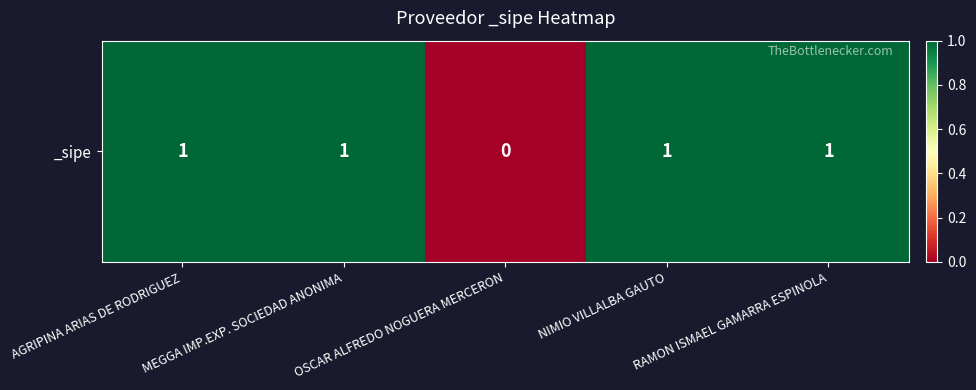

How many data points are less than 1?

1